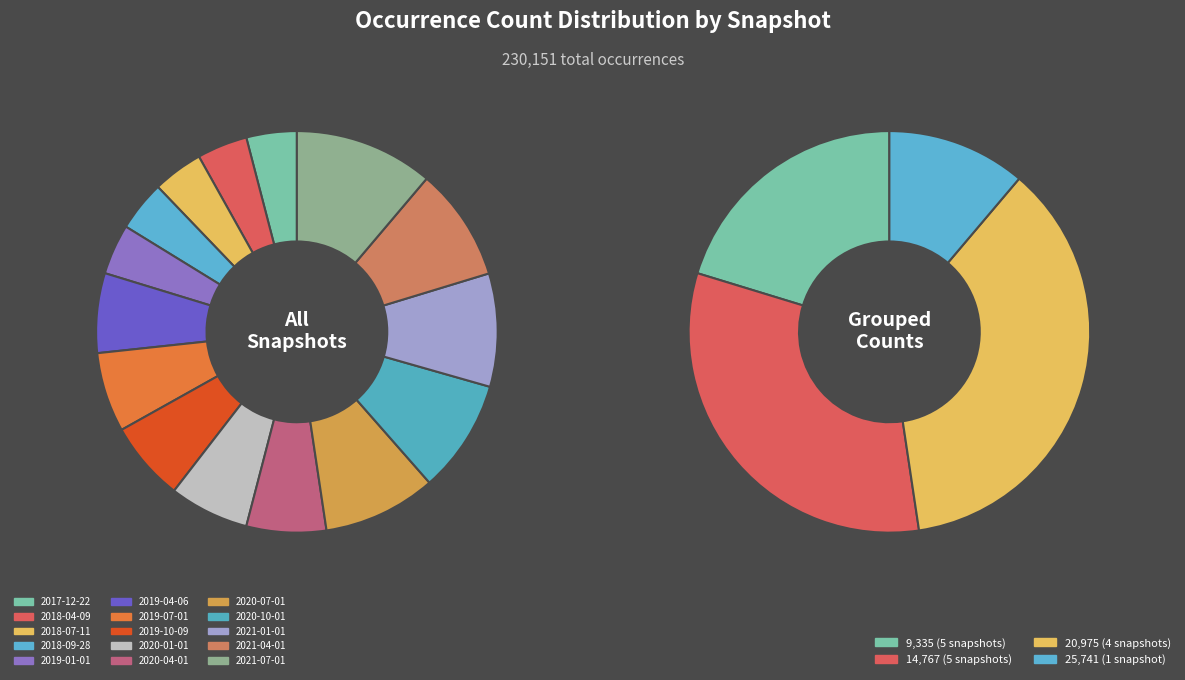

The 2021-07-01 slice represents 17% of the pie. True or false?

False